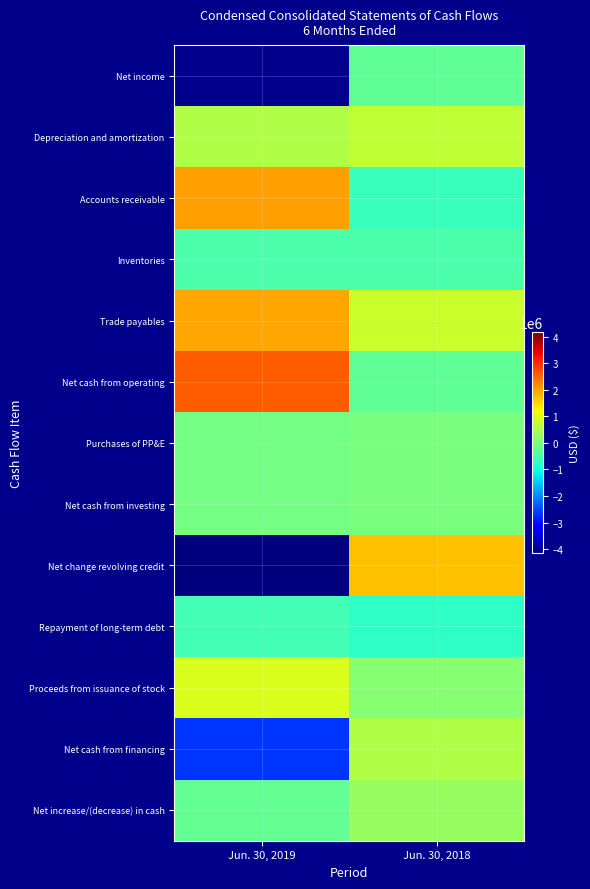

What is the total value across all series at Jun. 30, 2018?

1614255